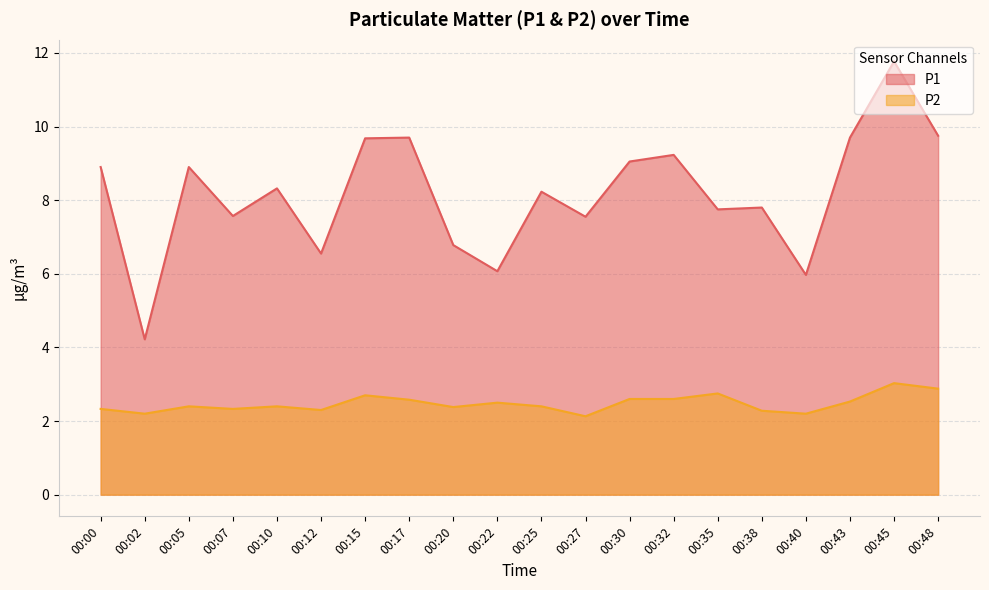

At how many categories does at least one series exceed 9?

7